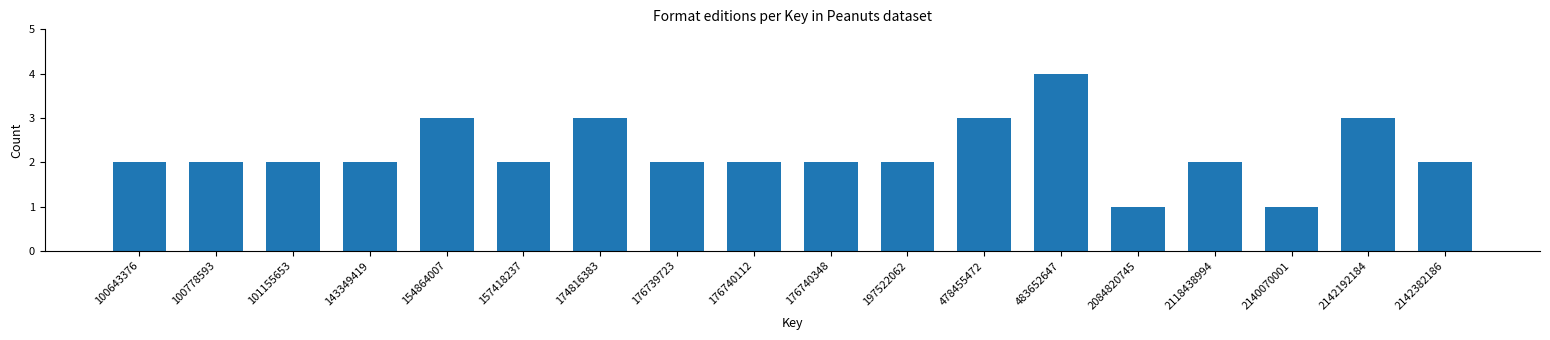

Reading left to right, extract all data points from this chart.

100643376=2	100778593=2	101155653=2	143349419=2	154864007=3	157418237=2	174816383=3	176739723=2	176740112=2	176740348=2	197522062=2	478455472=3	483652647=4	2084820745=1	2118438994=2	2140070001=1	2142192184=3	2142382186=2